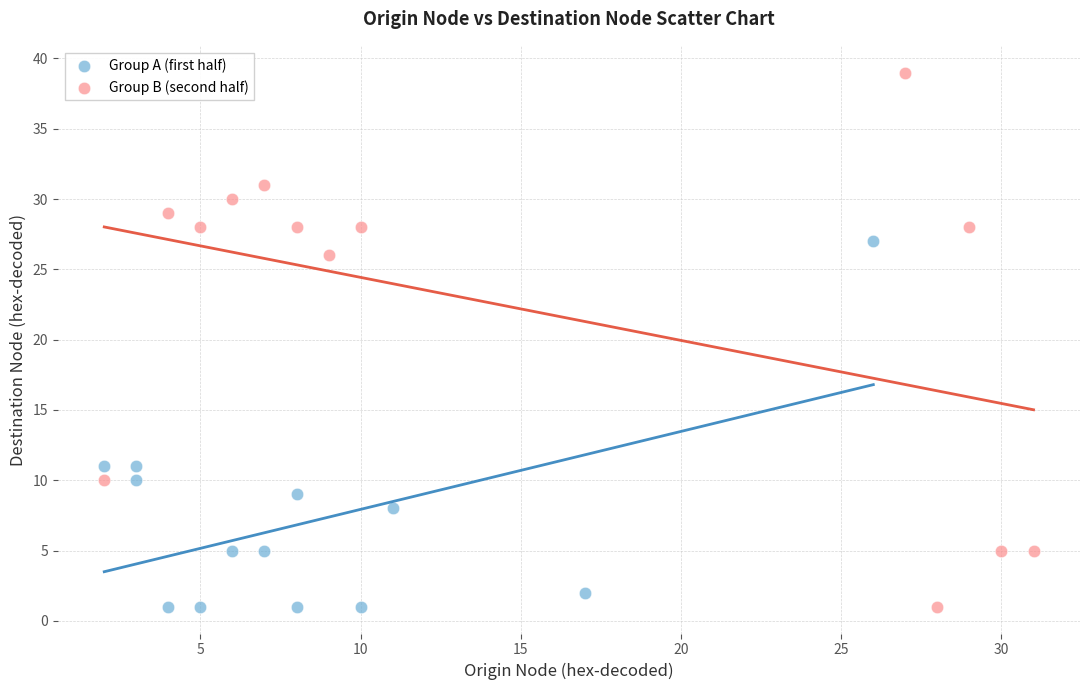

Which series has the largest Y range (max minus min)?

Group B (second half)